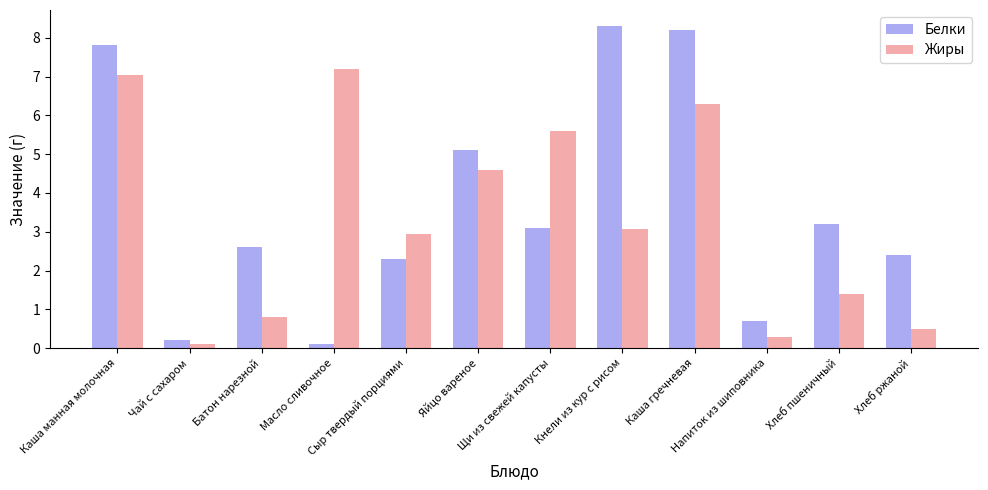

Which series has the largest range (max minus min)?

Белки